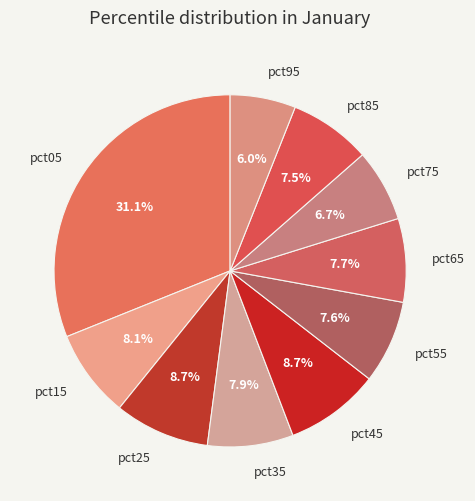

Count the number of slices in the pie.

10